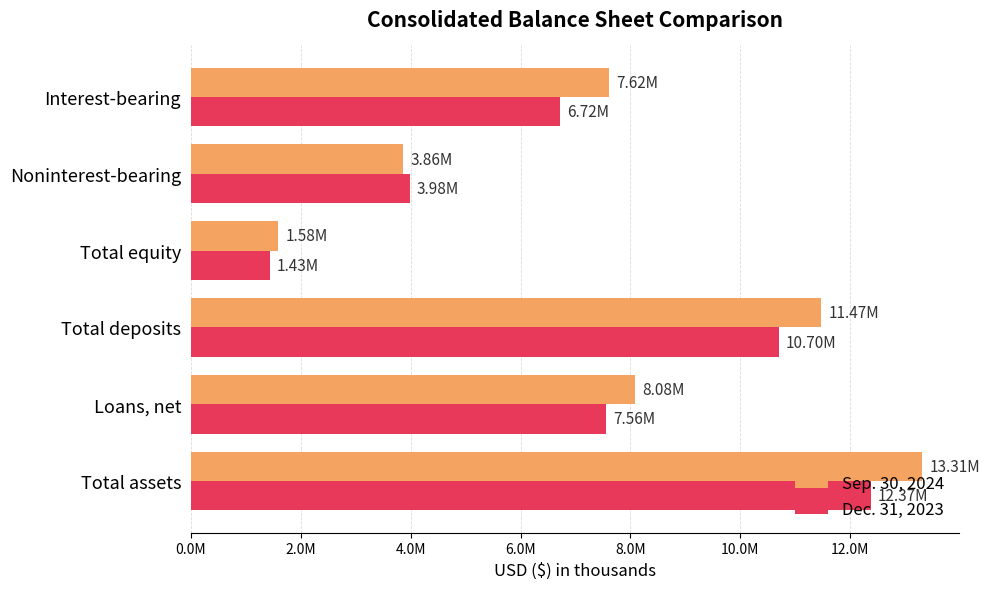

Which series has the largest range (max minus min)?

Sep. 30, 2024